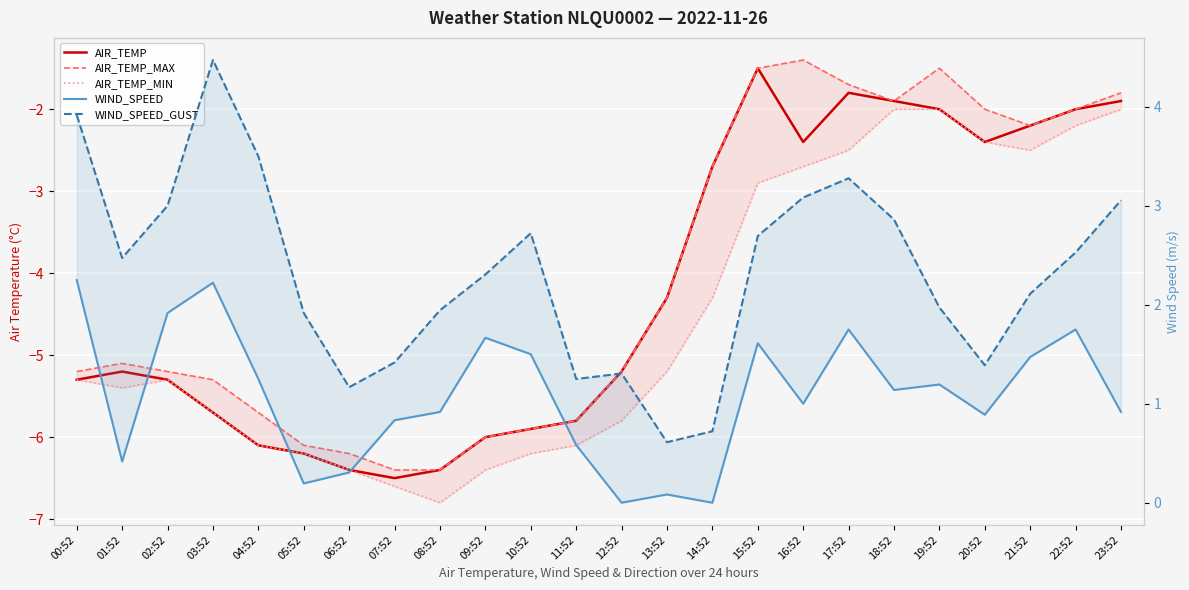

How many data points in AIR_TEMP_MIN are above -5?

10